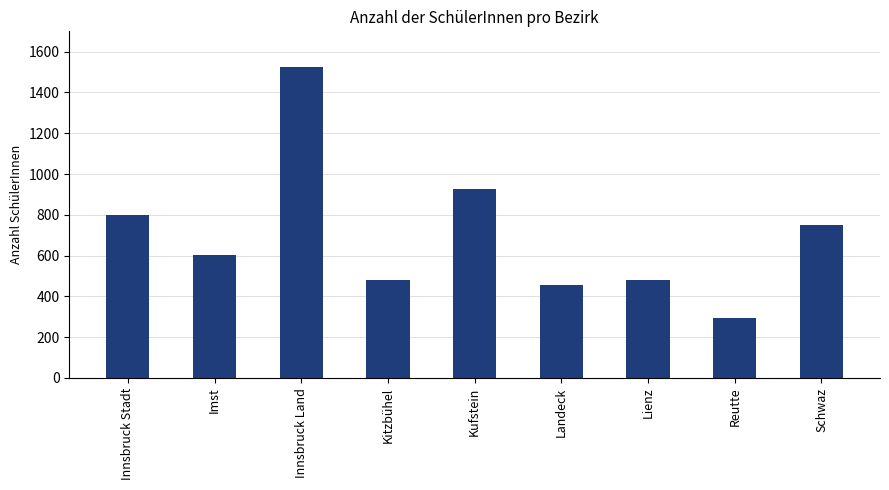

Are the bars grouped side by side (vs. stacked)?

No